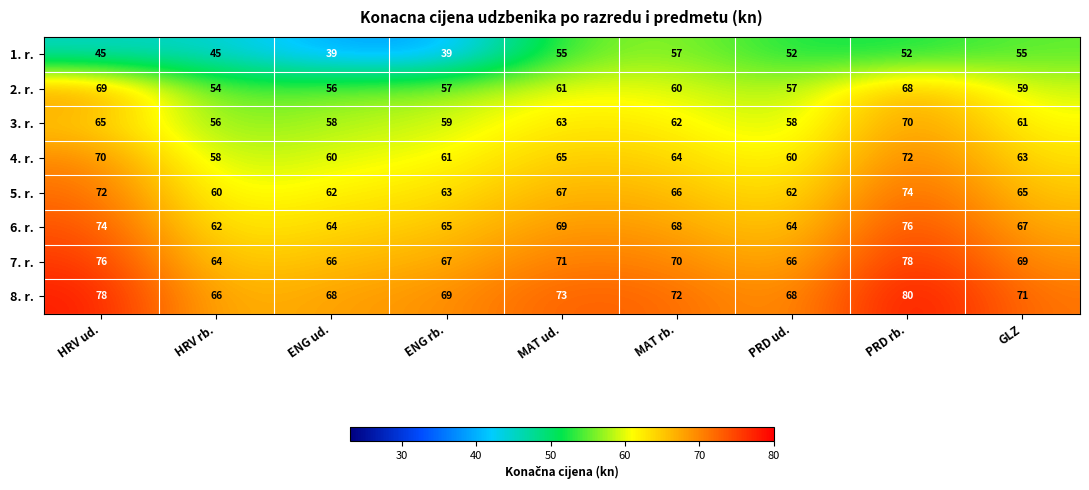

Where does the 2. r. series first go above 59?

HRV ud.